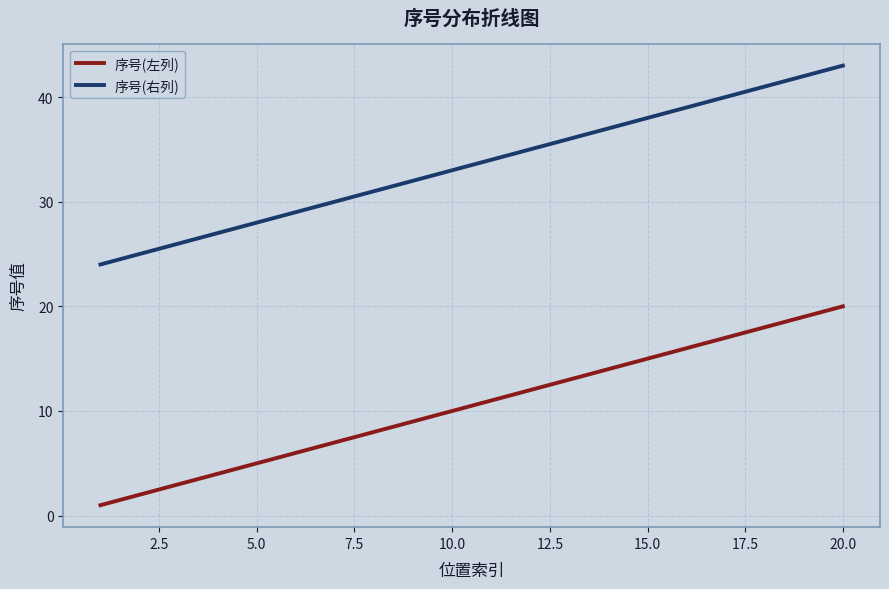

What is the maximum value shown in the chart?

43.0